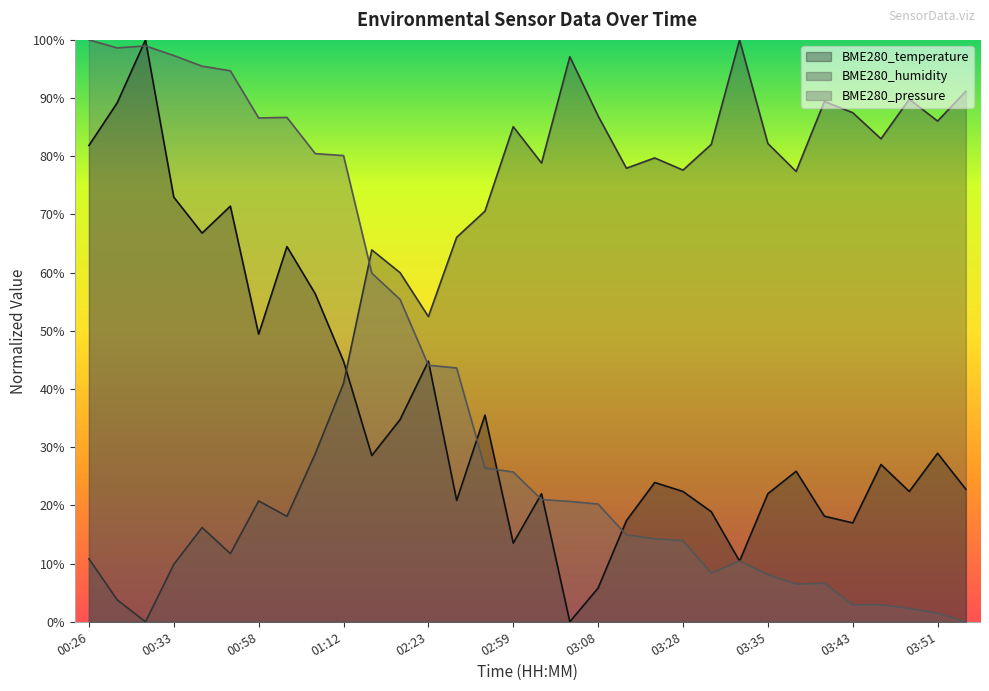

What is the label of the 32nd point from the right?

00:26